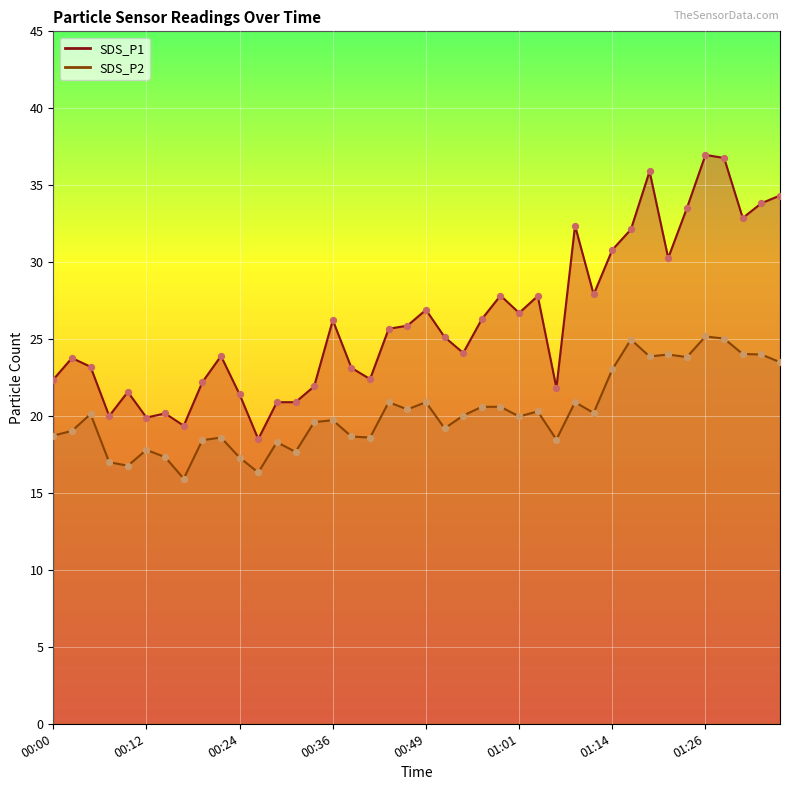

At how many categories does at least one series exceed 22?

29